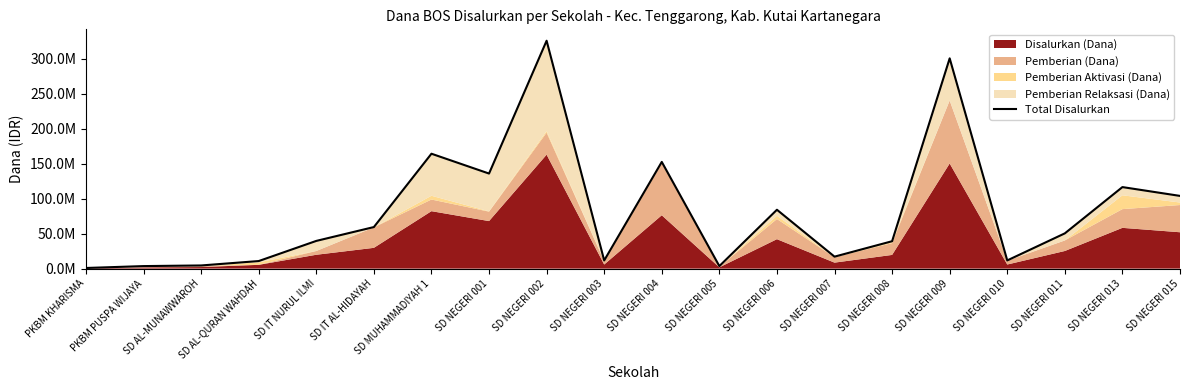

What is the sum of the values at SD NEGERI 009 and SD NEGERI 008?

339750000